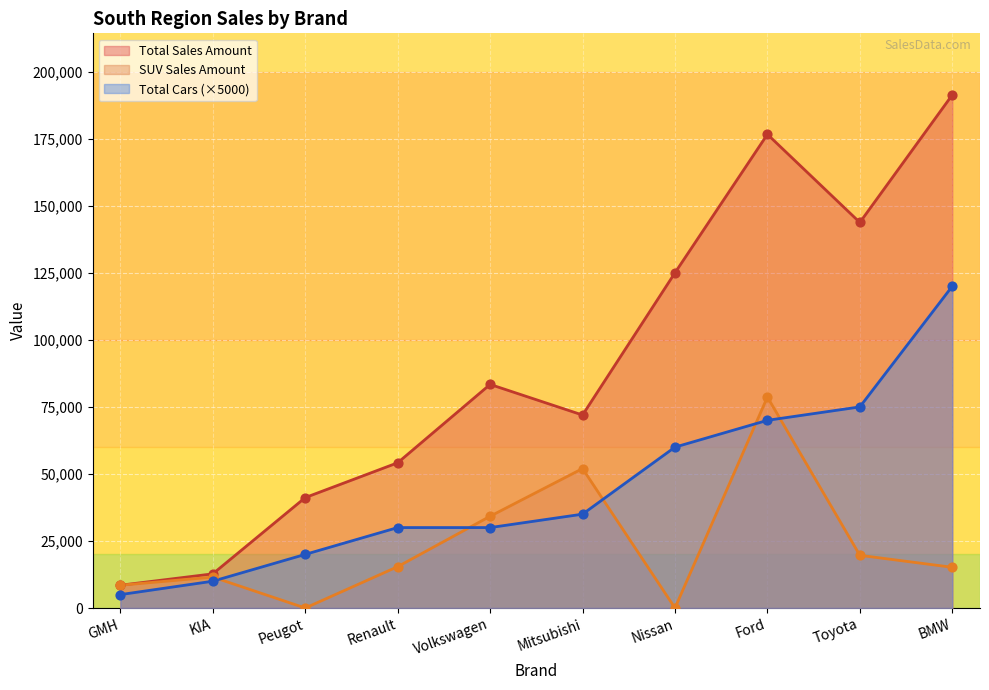

Which series reaches the minimum Y coordinate?

SUV Sales Amount